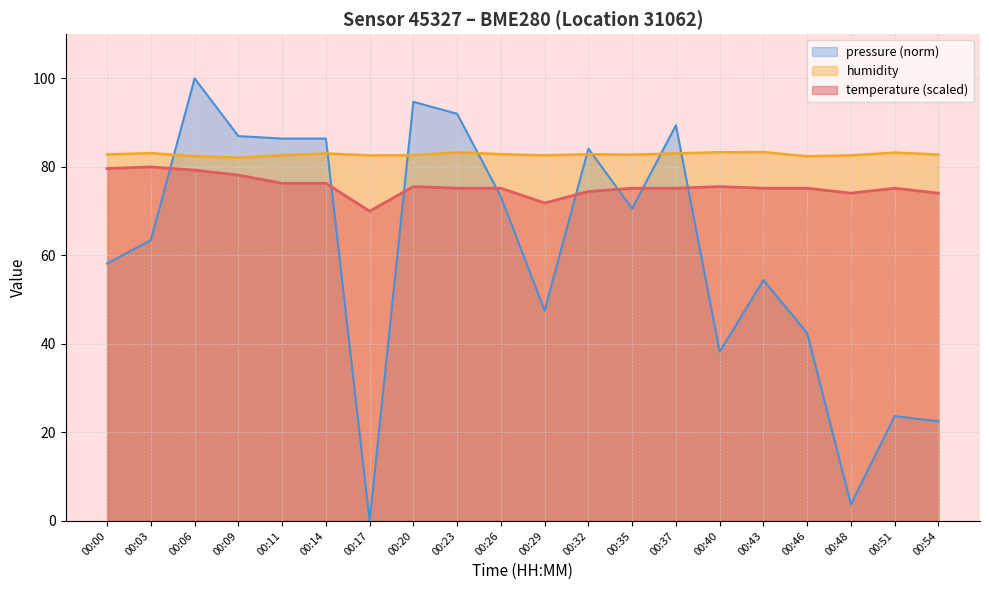

How many lines are shown in the chart?

3